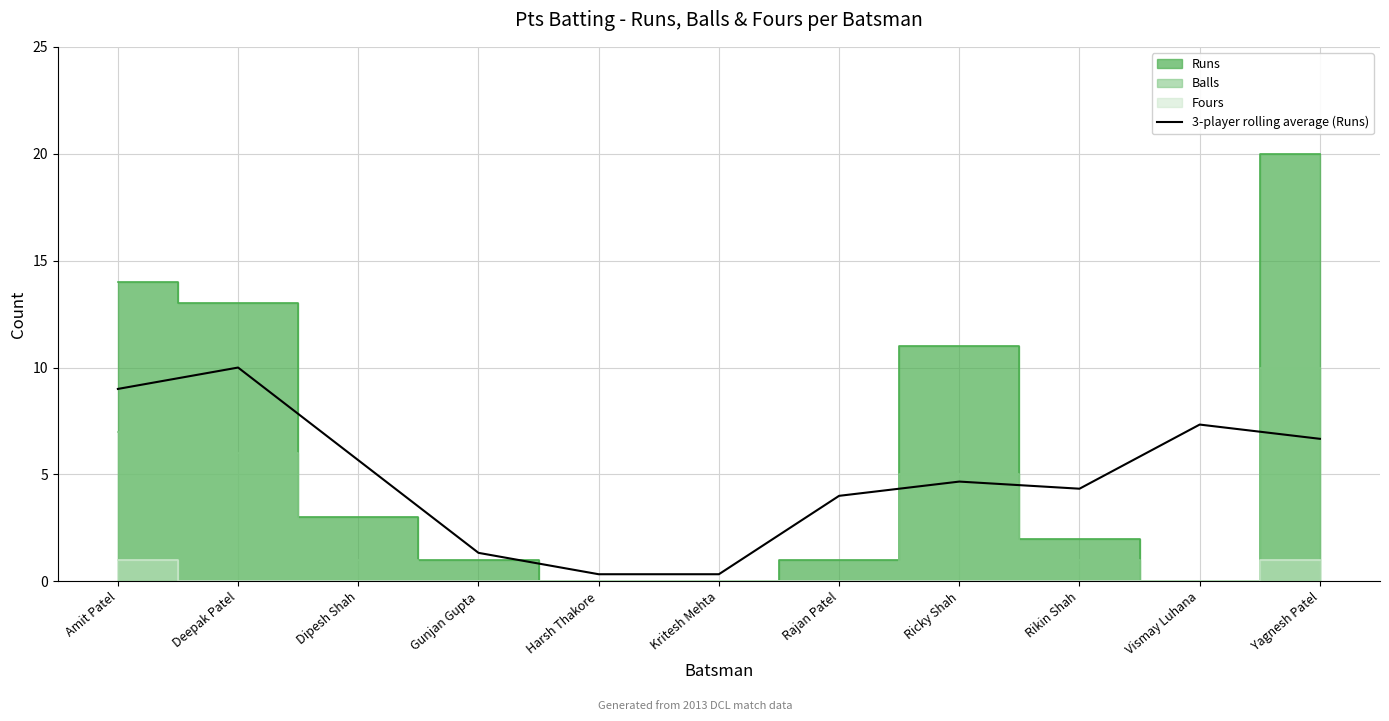

Is it true that the value at Vismay Luhana is 7.3?

True